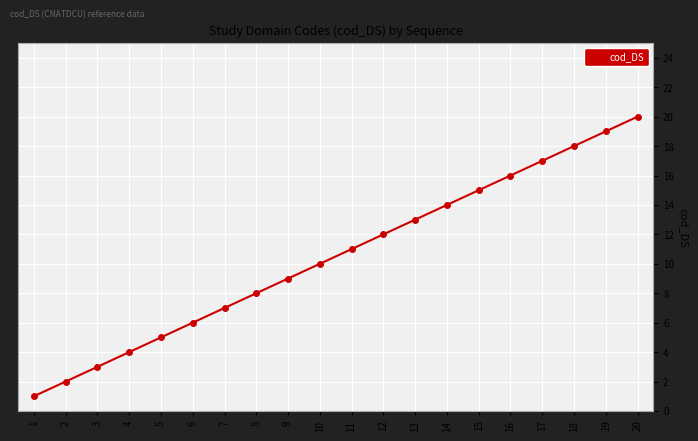

What is the difference between the maximum and minimum values?

19